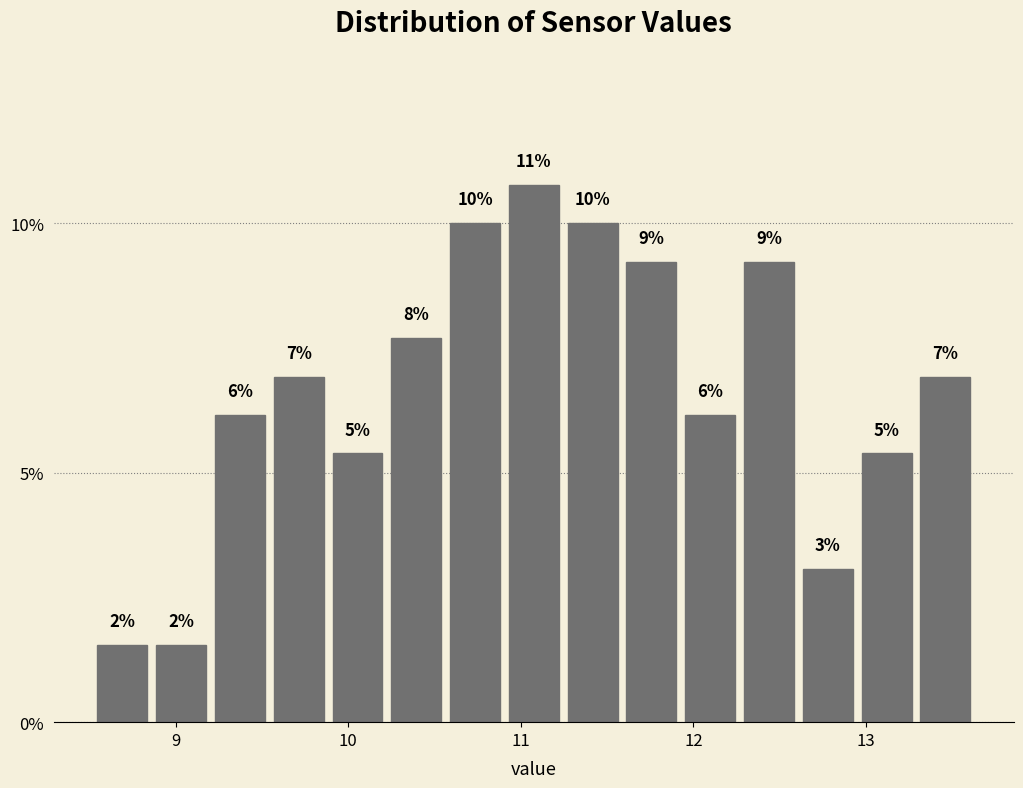

Read against the x-axis, roughly where is the centre of the tallest bar?

11.1